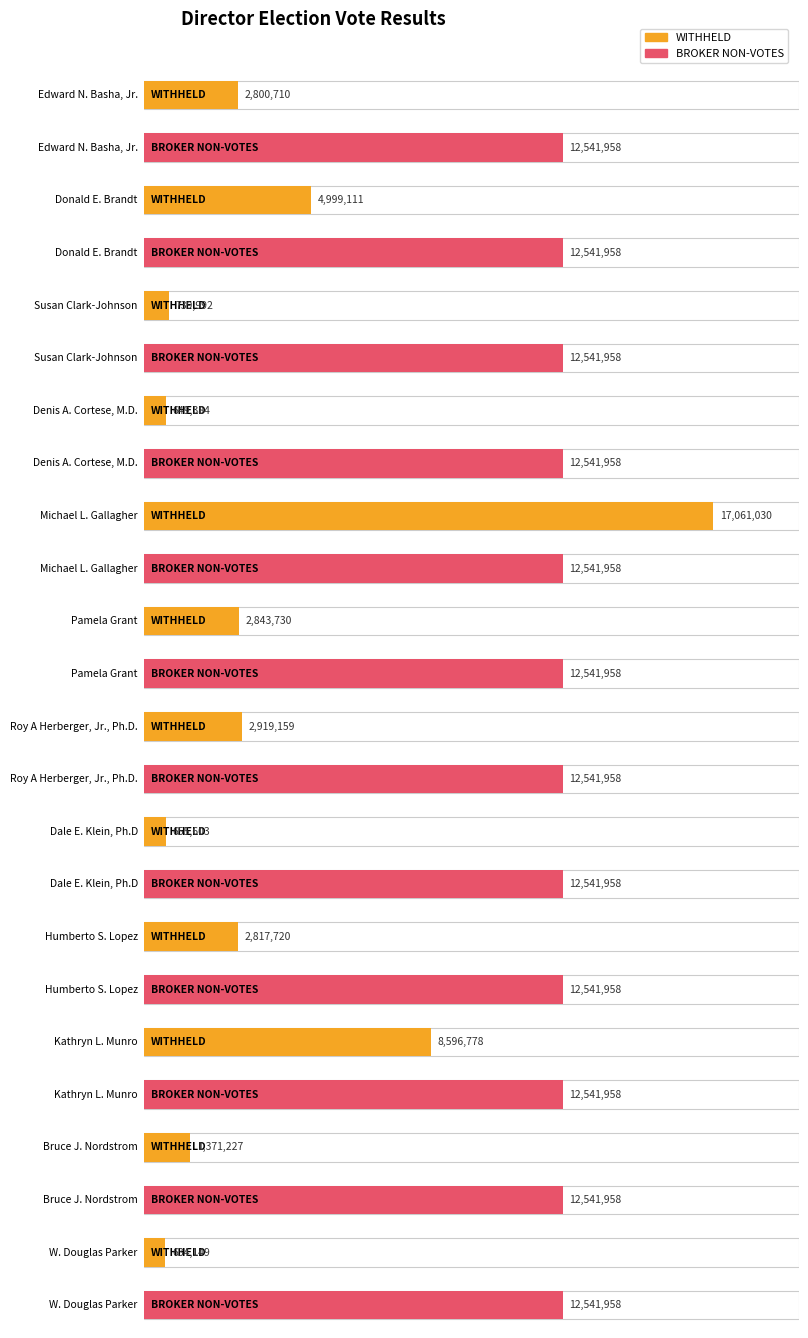

The BROKER NON-VOTES series shows 21858696 at Denis A. Cortese, M.D.. True or false?

False